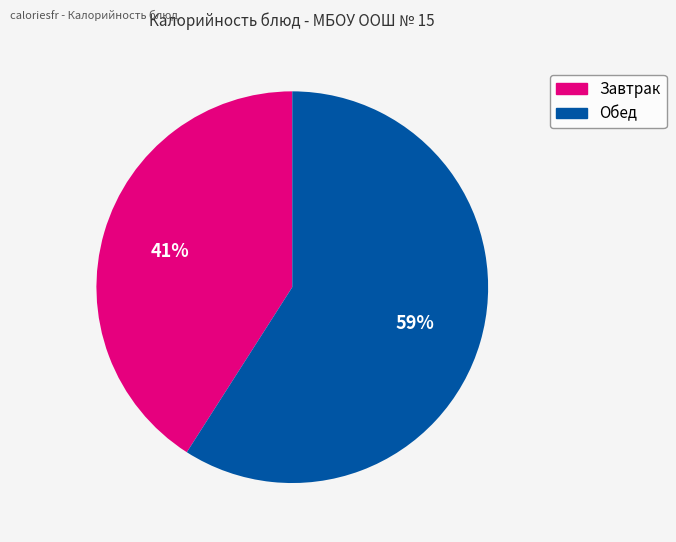

Count the number of slices in the pie.

2